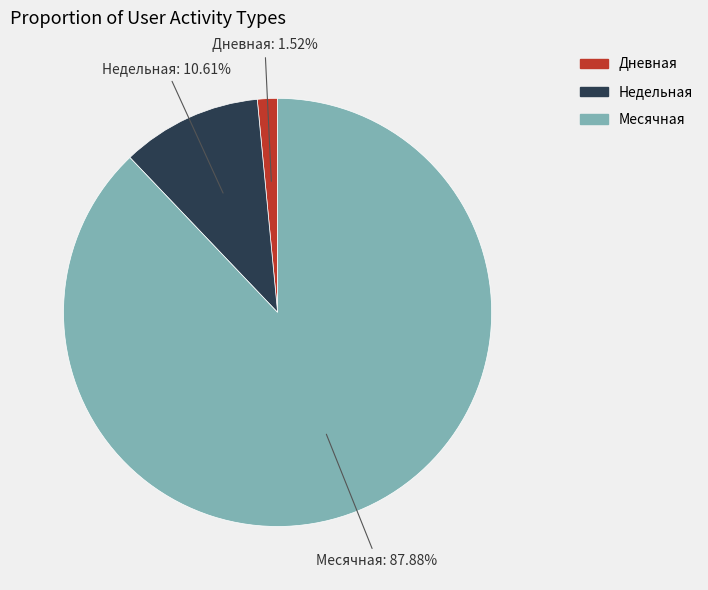

Is the sum of Дневная and Недельная greater than half?

No